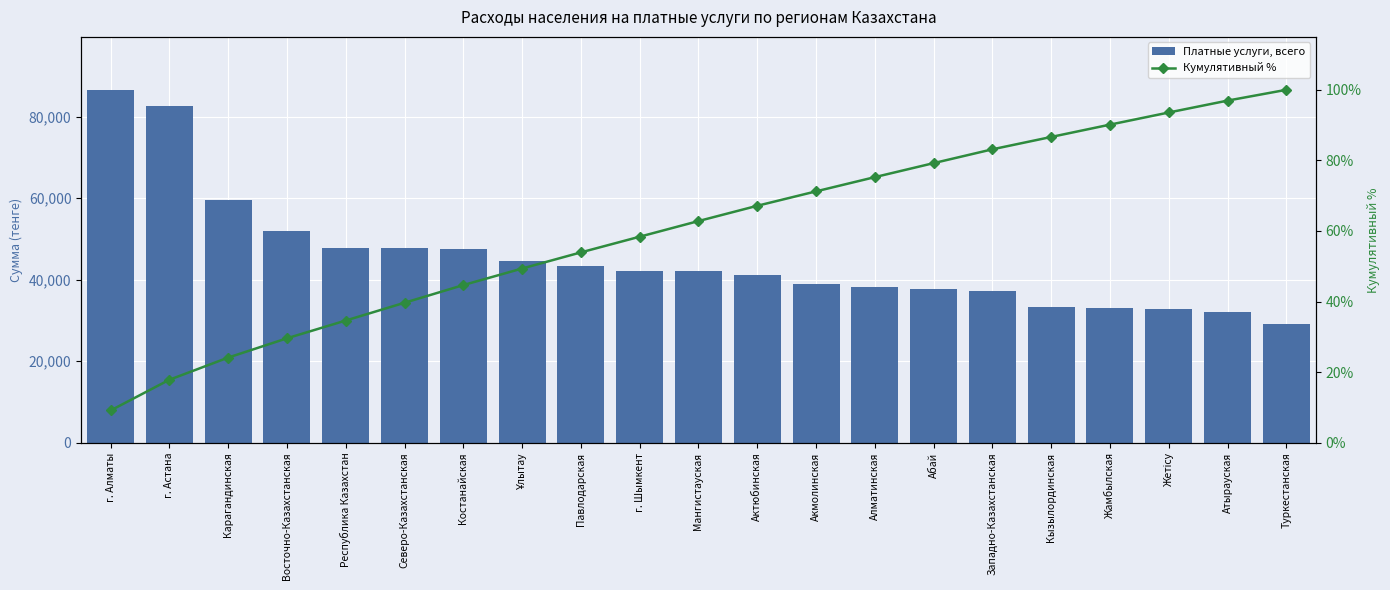

What is the label of the 9th bar from the left?

Павлодарская